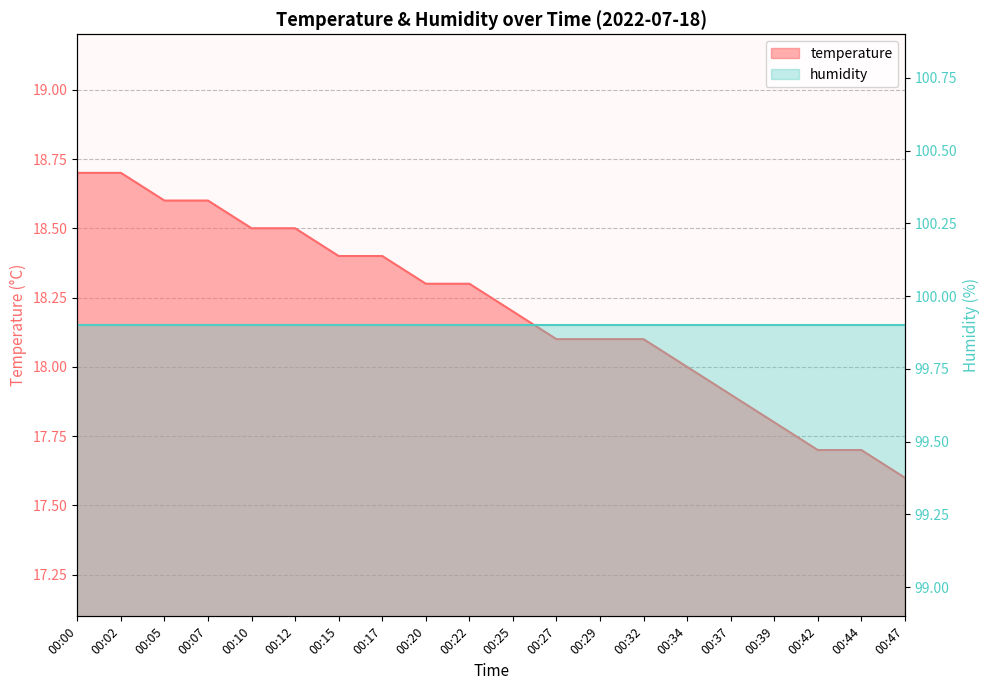

Reading left to right, transcribe all the data shown in this chart.

00:00=18.7	00:02=18.7	00:05=18.6	00:07=18.6	00:10=18.5	00:12=18.5	00:15=18.4	00:17=18.4	00:20=18.3	00:22=18.3	00:25=18.2	00:27=18.1	00:29=18.1	00:32=18.1	00:34=18.0	00:37=17.9	00:39=17.8	00:42=17.7	00:44=17.7	00:47=17.6